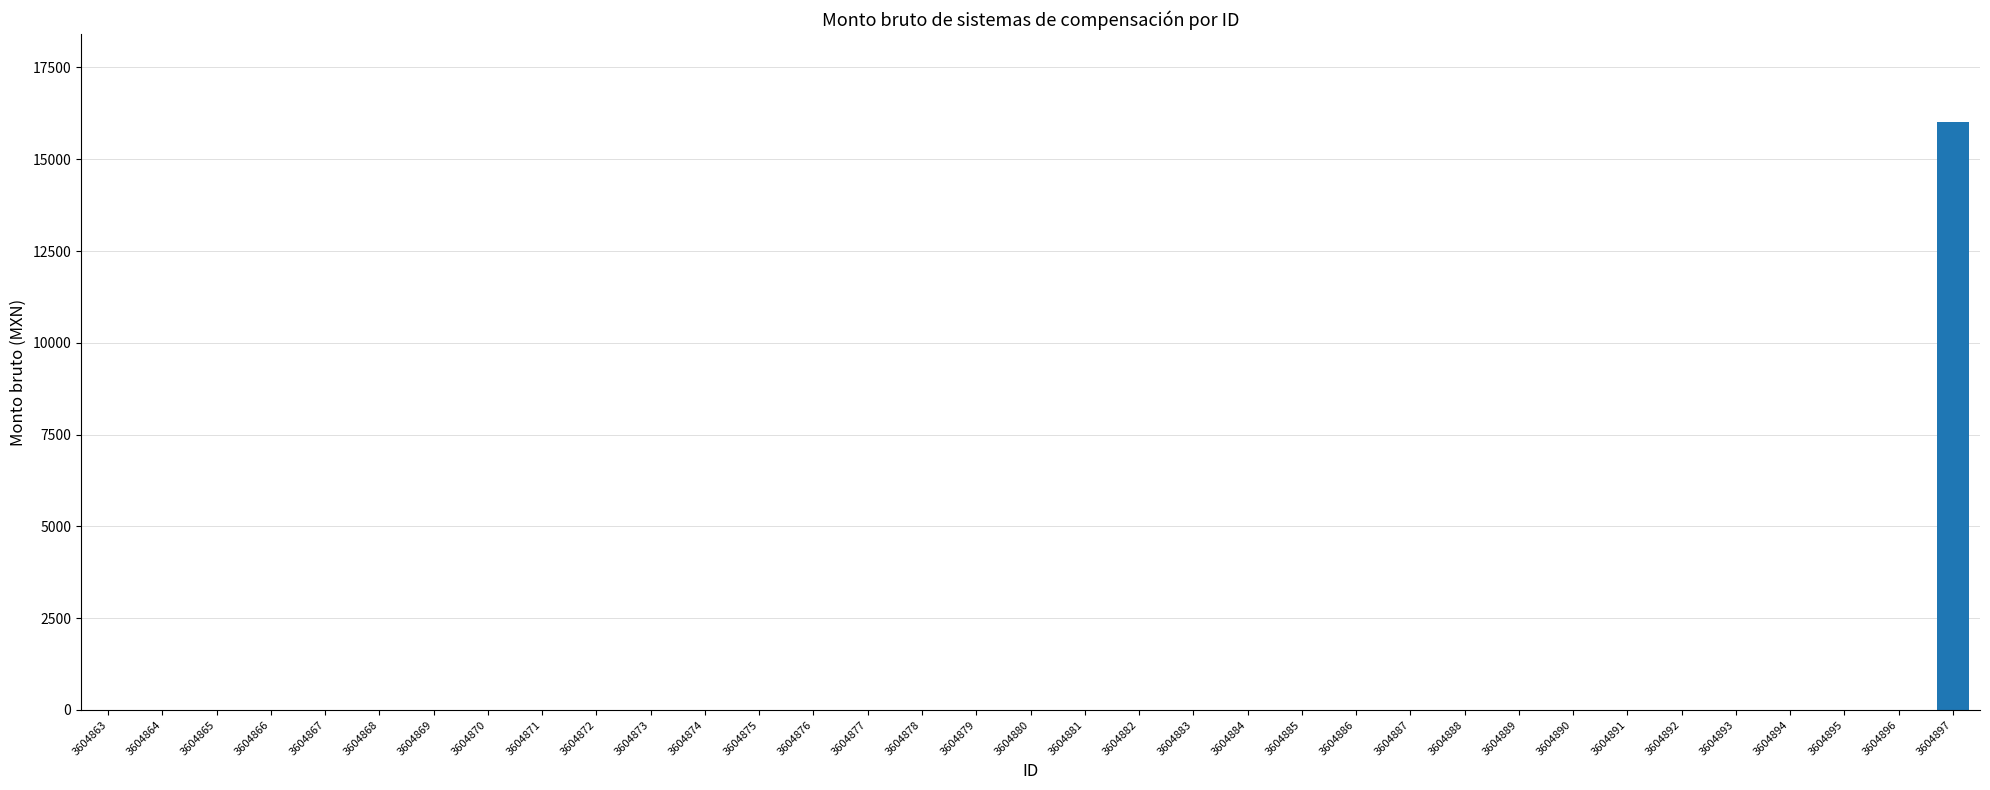

Reading left to right, list all the values displayed in this chart.

3604863=0.0	3604864=0.0	3604865=0.0	3604866=0.0	3604867=0.0	3604868=0.0	3604869=0.0	3604870=0.0	3604871=0.0	3604872=0.0	3604873=0.0	3604874=0.0	3604875=0.0	3604876=0.0	3604877=0.0	3604878=0.0	3604879=0.0	3604880=0.0	3604881=0.0	3604882=0.0	3604883=0.0	3604884=0.0	3604885=0.0	3604886=0.0	3604887=0.0	3604888=0.0	3604889=0.0	3604890=0.0	3604891=0.0	3604892=0.0	3604893=0.0	3604894=0.0	3604895=0.0	3604896=0.0	3604897=16008.3